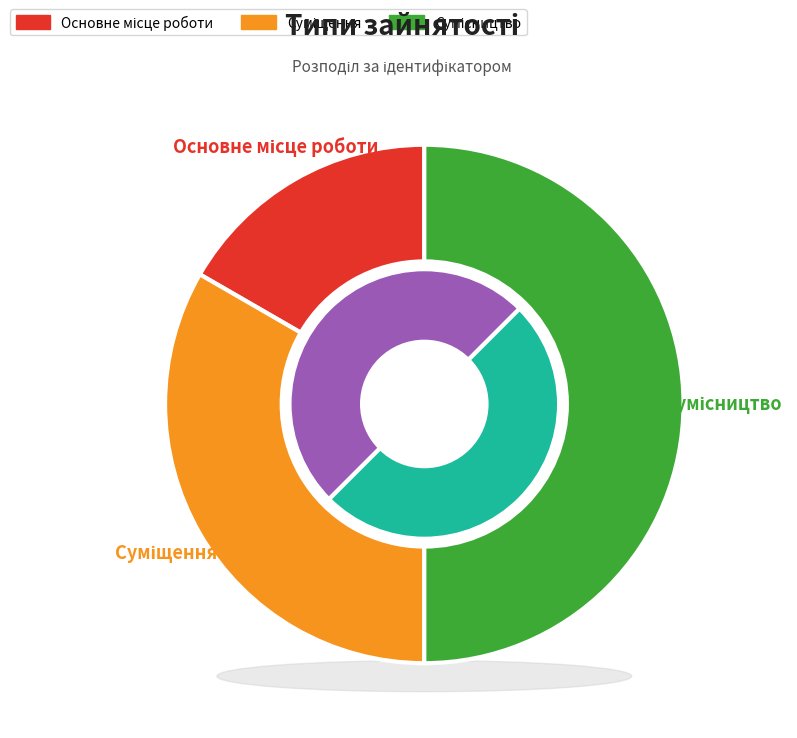

How many segments does this pie chart have?

3